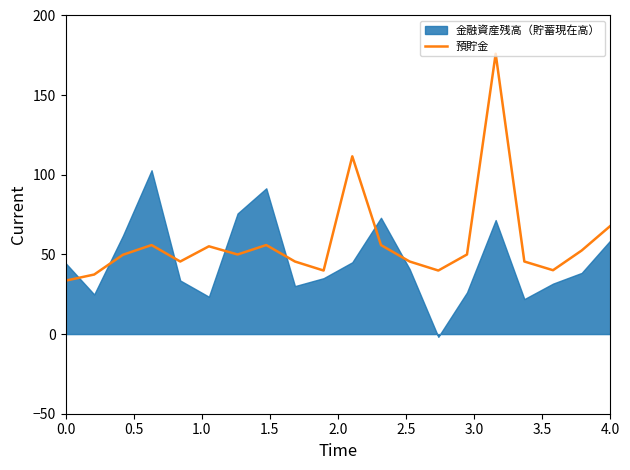

True or false: 預貯金 has a value of 44.5 at 0.0.

False